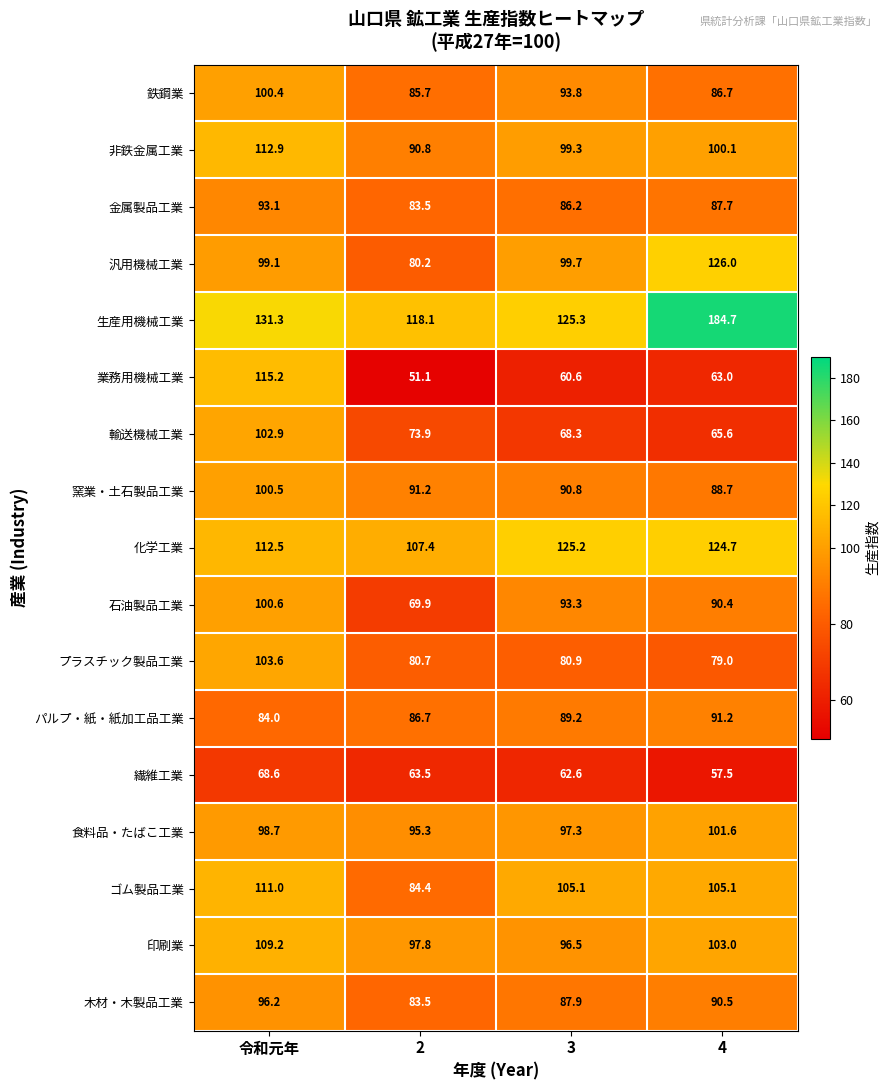

Rank the series by their maximum value, from lowest to highest.

繊維工業, パルプ・紙・紙加工品工業, 金属製品工業, 木材・木製品工業, 鉄鋼業, 窯業・土石製品工業, 石油製品工業, 食料品・たばこ工業, 輸送機械工業, プラスチック製品工業, 印刷業, ゴム製品工業, 非鉄金属工業, 業務用機械工業, 化学工業, 汎用機械工業, 生産用機械工業